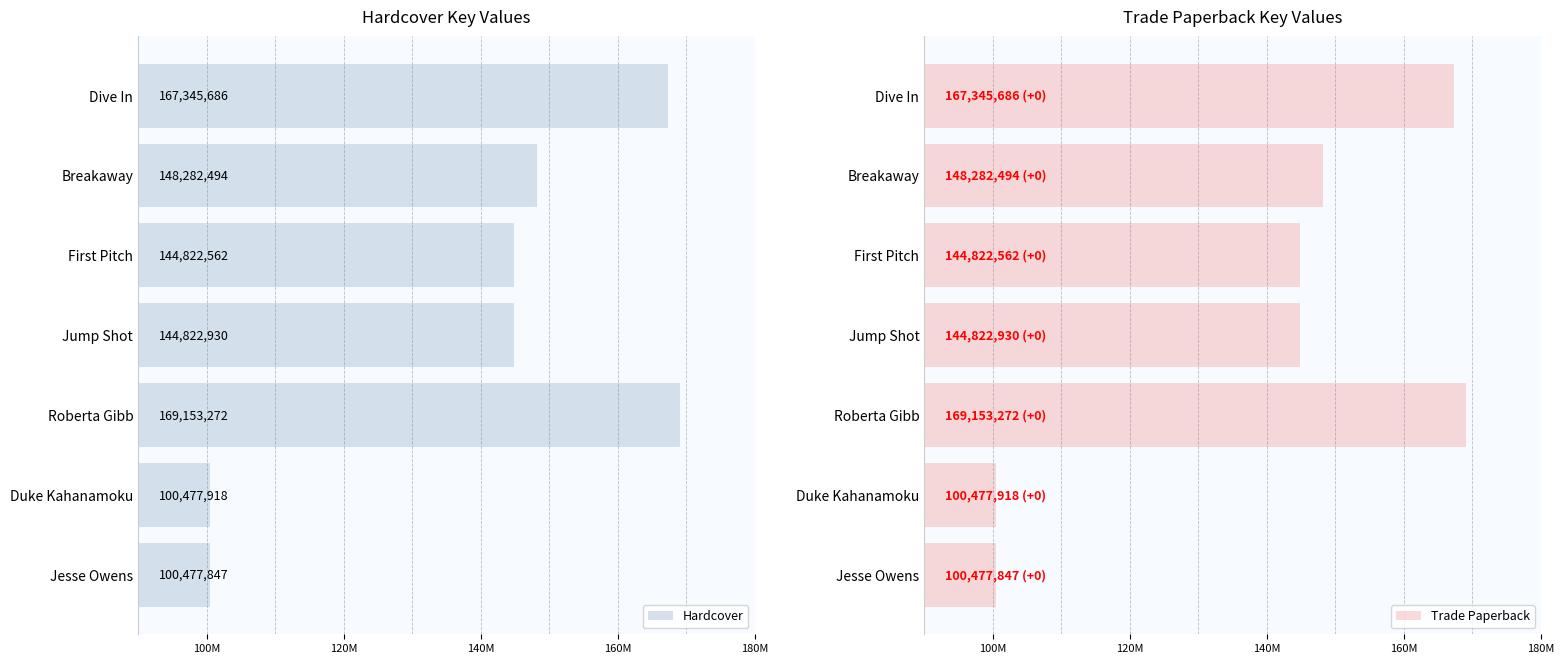

What is the sum of all Trade Paperback values?

975382709